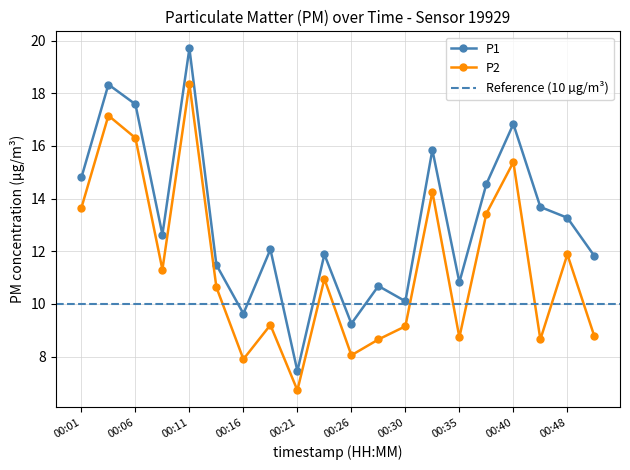

What is the sum of the P2 values at 00:09 and 00:16?

19.2